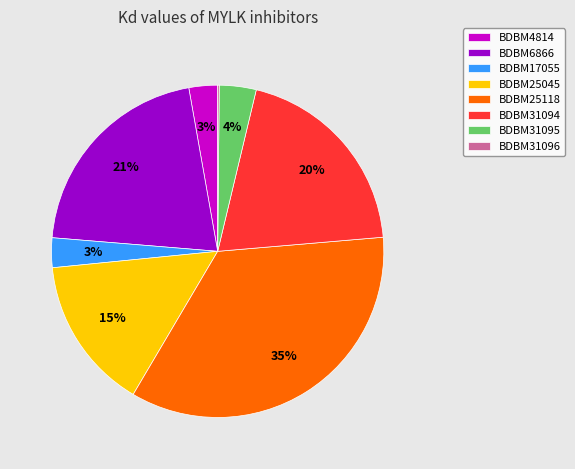

What percentage is the BDBM25045 slice, to the nearest percent?

15%